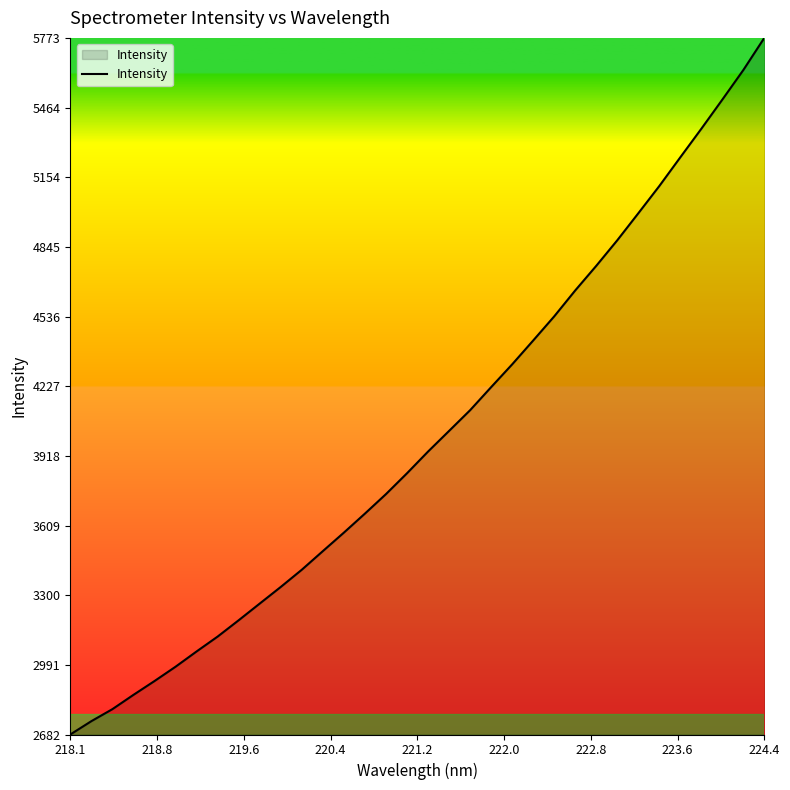

What is the difference between the maximum and minimum values?

3091.0